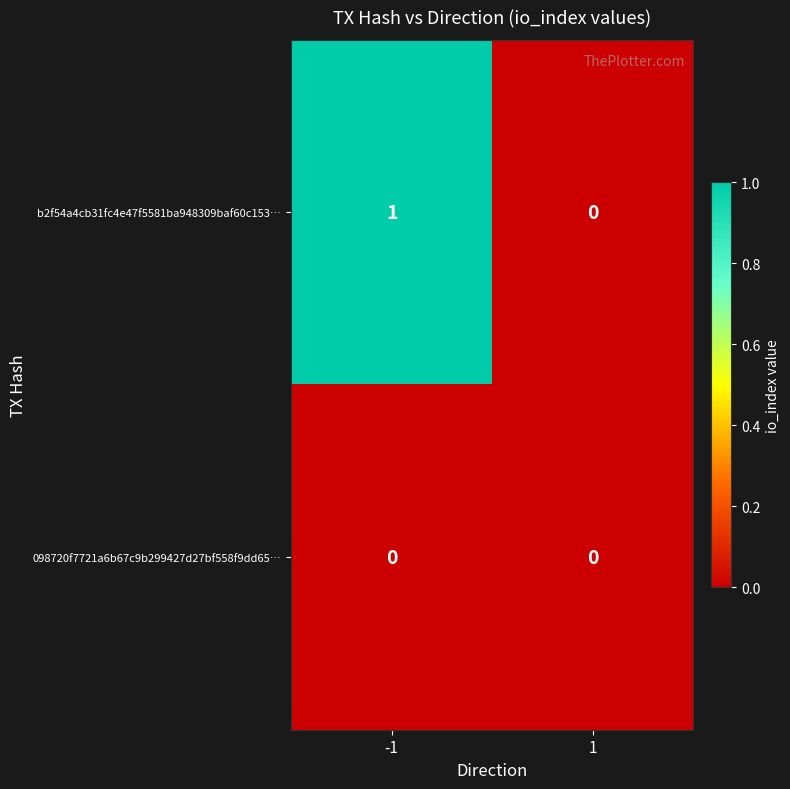

True or false: 098720f7721a6b67c9b299427d27bf558f9dd65… has a value of 0 at 1.

True